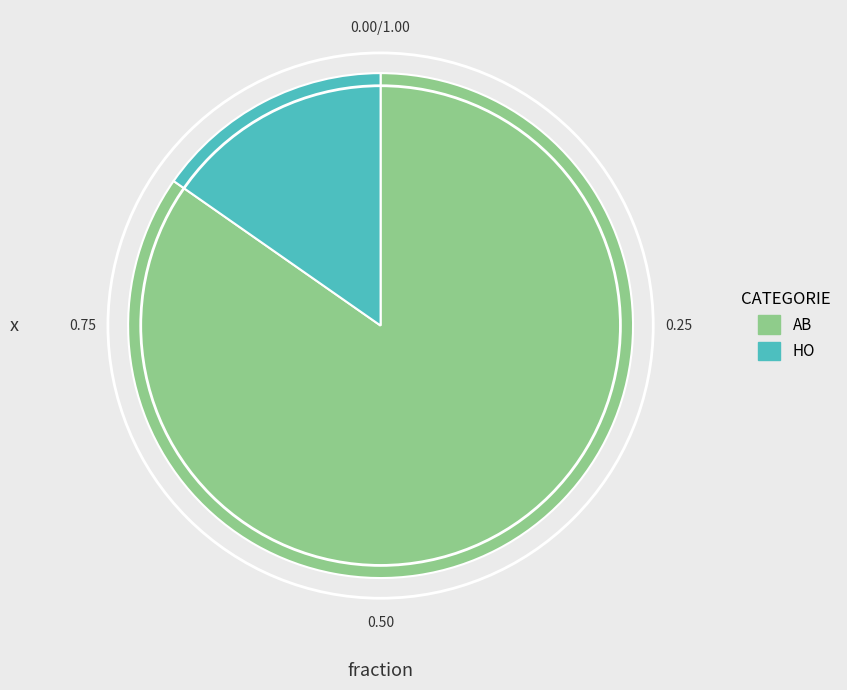

What is the ratio of the value at AB to the value at HO?

5.5